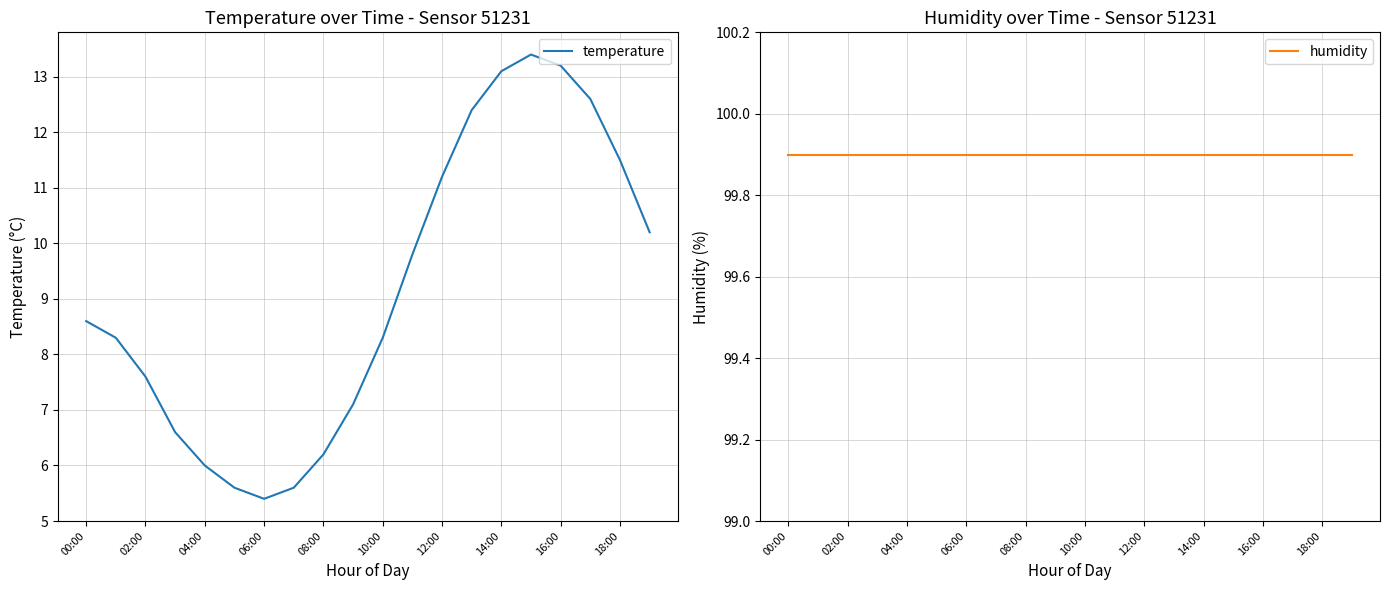

At which label does temperature reach its minimum?

06:00